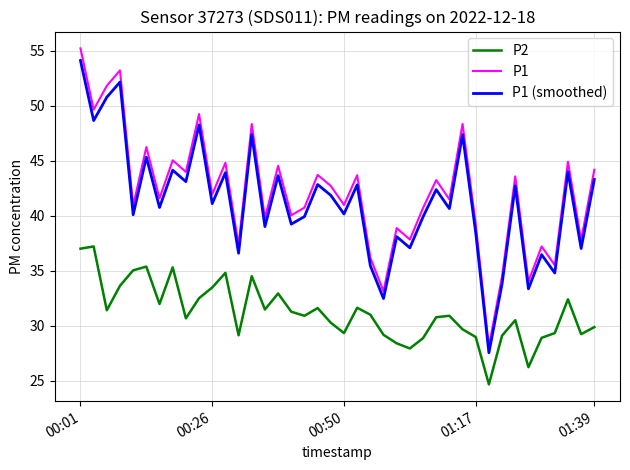

Which series has the largest range (max minus min)?

P1